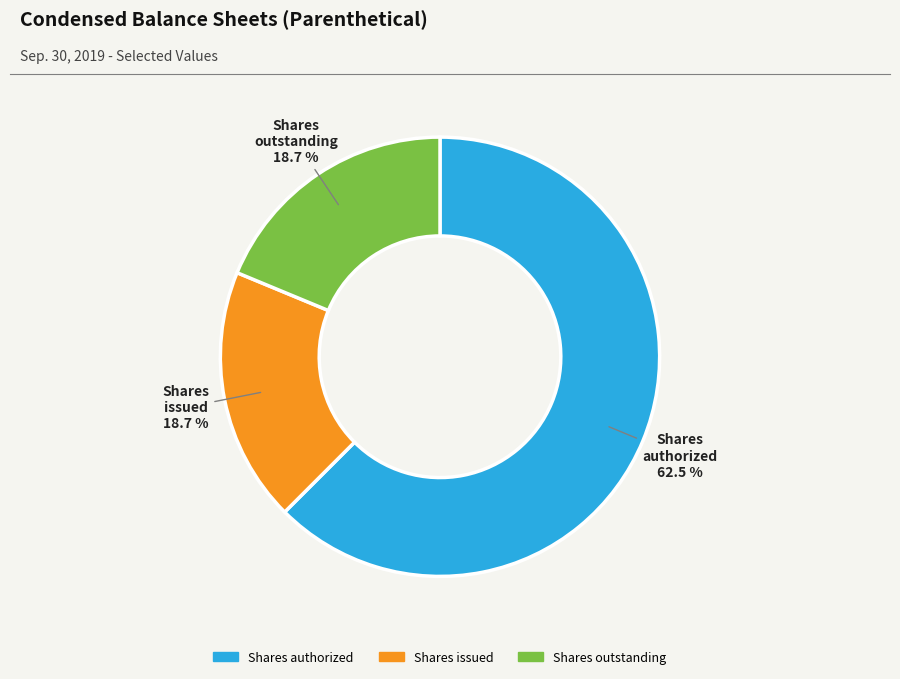

Which slice is the largest?

Shares authorized